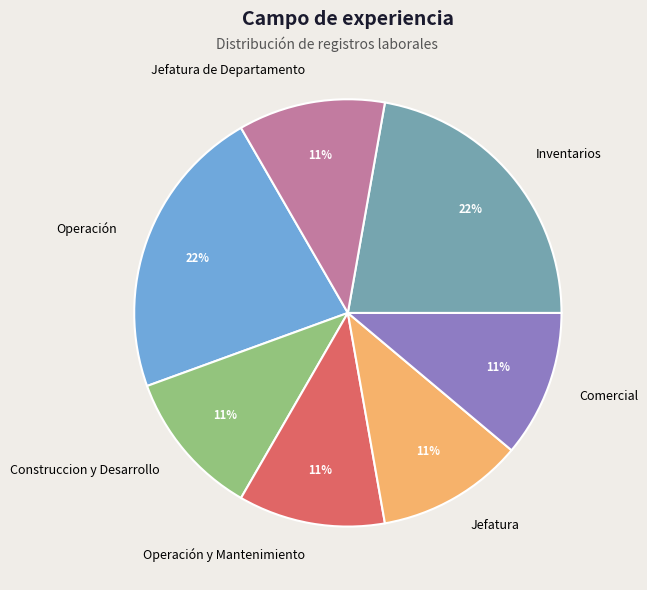

To the nearest percent, what percentage of the pie is Jefatura?

11%